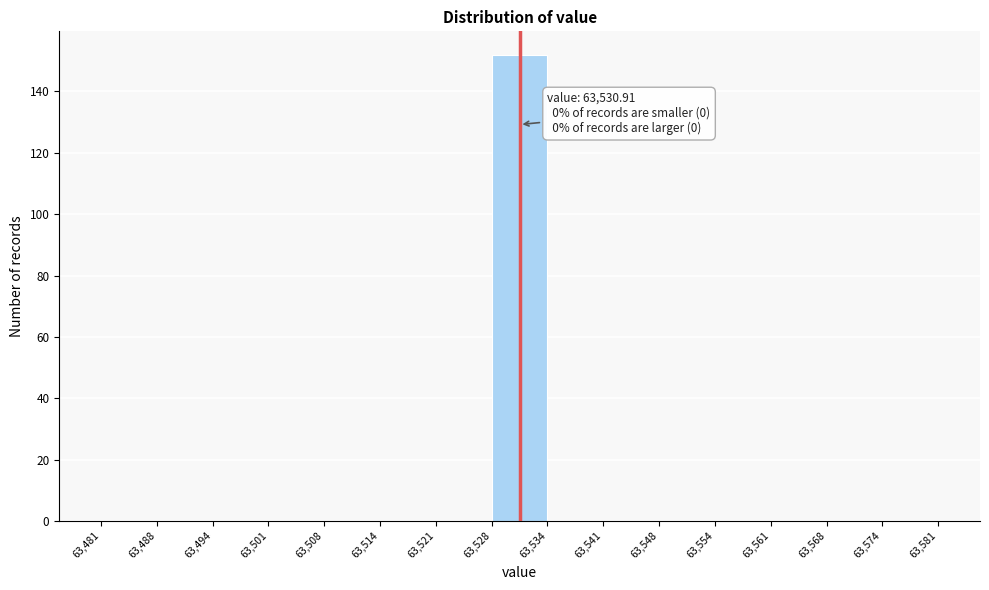

Which range on the x-axis has the tallest bar?

63,528 to 63,534